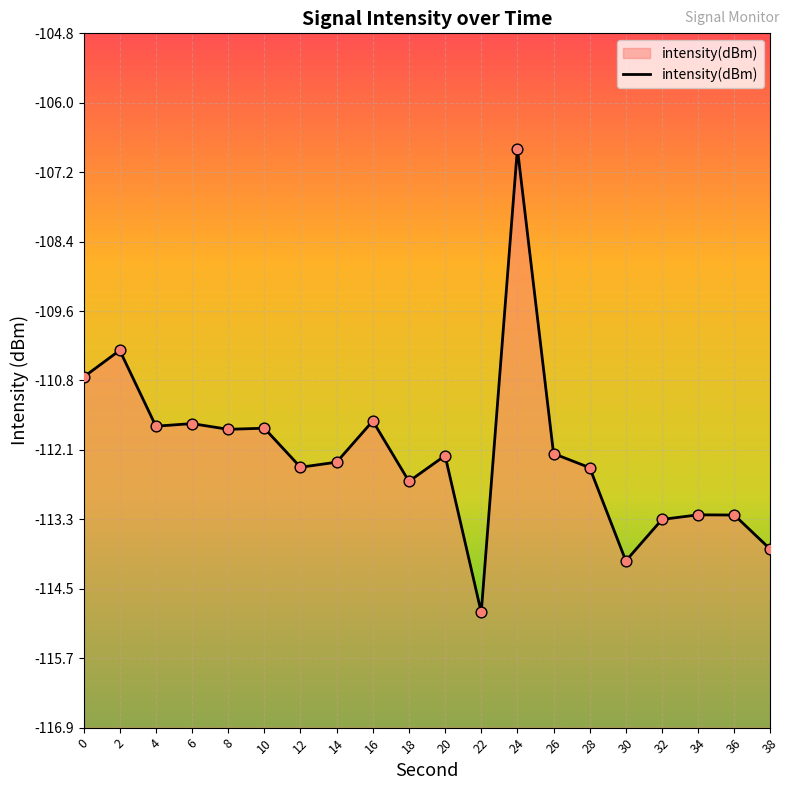

What is the change in value from 6 to 24?

+4.8